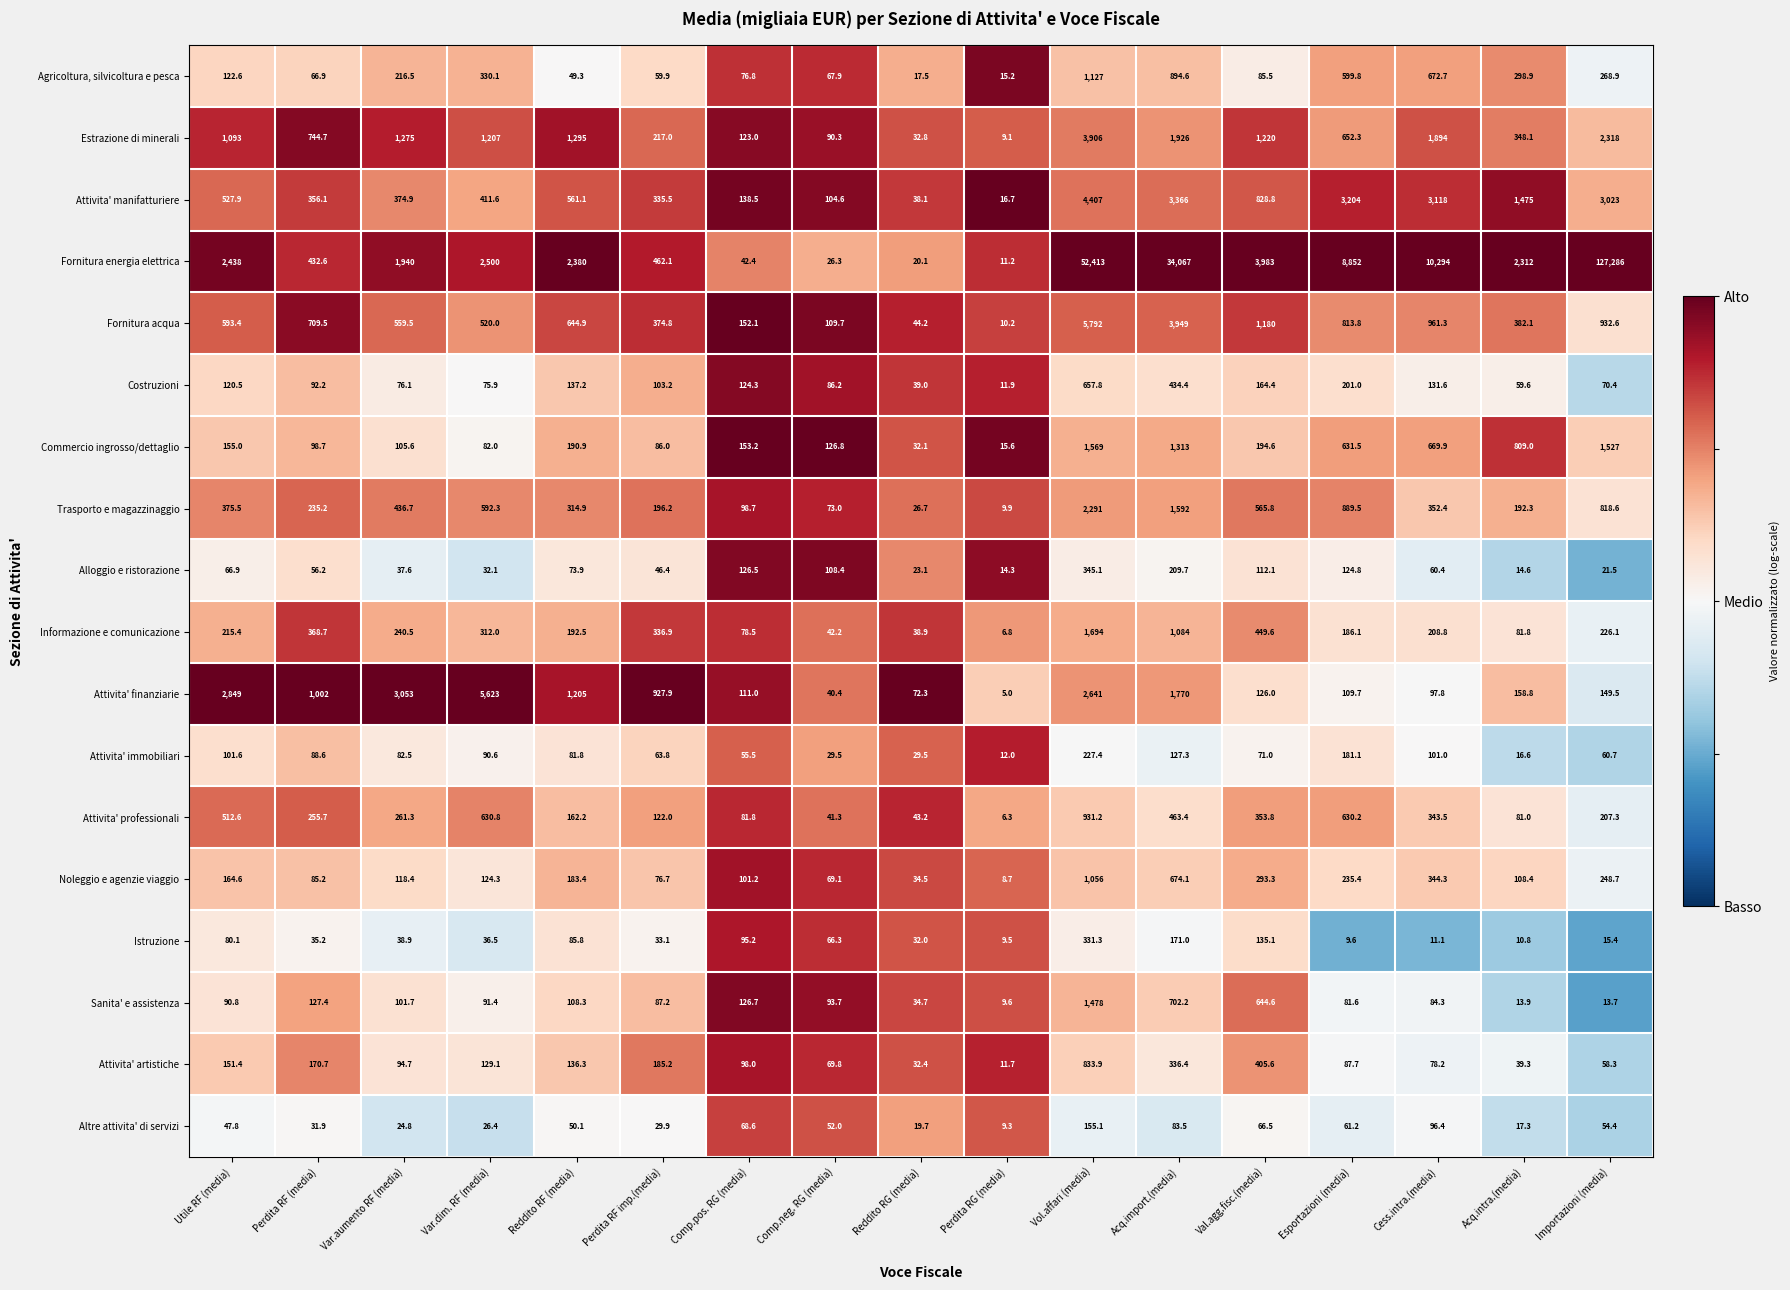

Rank the series at Perdita RF (media) from highest to lowest value.

Attivita' finanziarie, Estrazione di minerali, Fornitura acqua, Fornitura energia elettrica, Informazione e comunicazione, Attivita' manifatturiere, Attivita' professionali, Trasporto e magazzinaggio, Attivita' artistiche, Sanita' e assistenza, Commercio ingrosso/dettaglio, Costruzioni, Attivita' immobiliari, Noleggio e agenzie viaggio, Agricoltura, silvicoltura e pesca, Alloggio e ristorazione, Istruzione, Altre attivita' di servizi